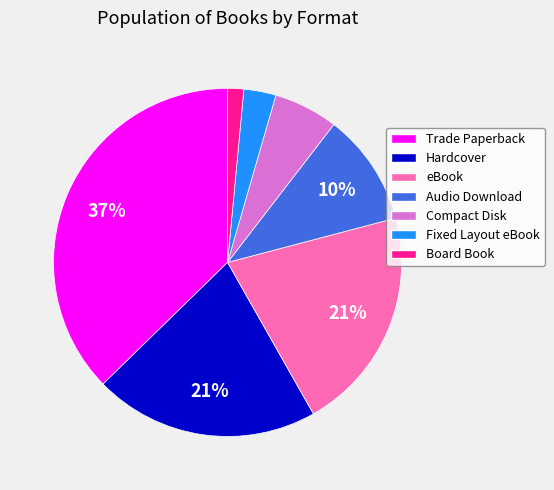

How many slices are in this pie chart?

7